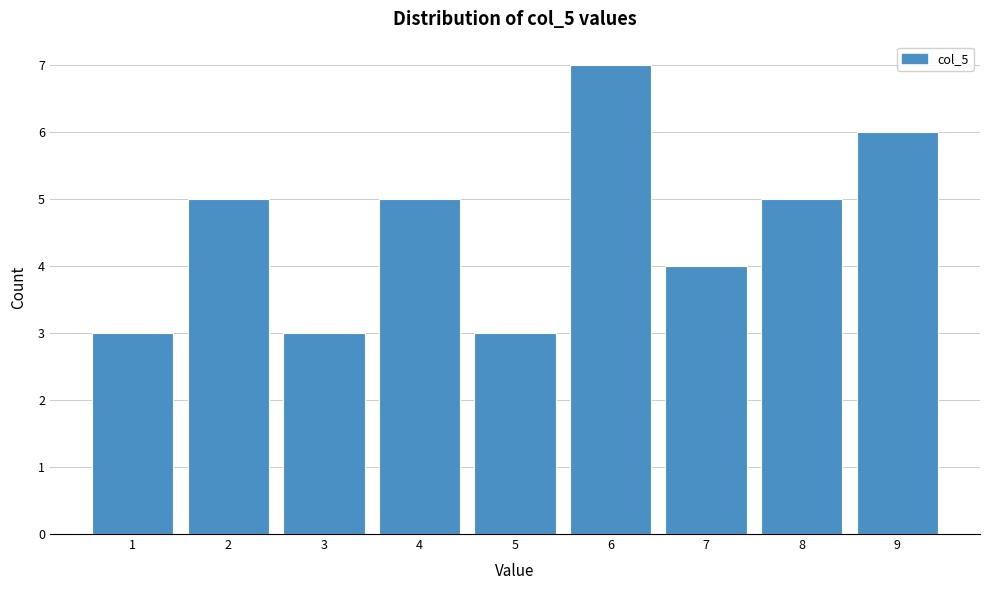

Reading left to right, transcribe all the data shown in this chart.

3	5	3	5	3	7	4	5	6